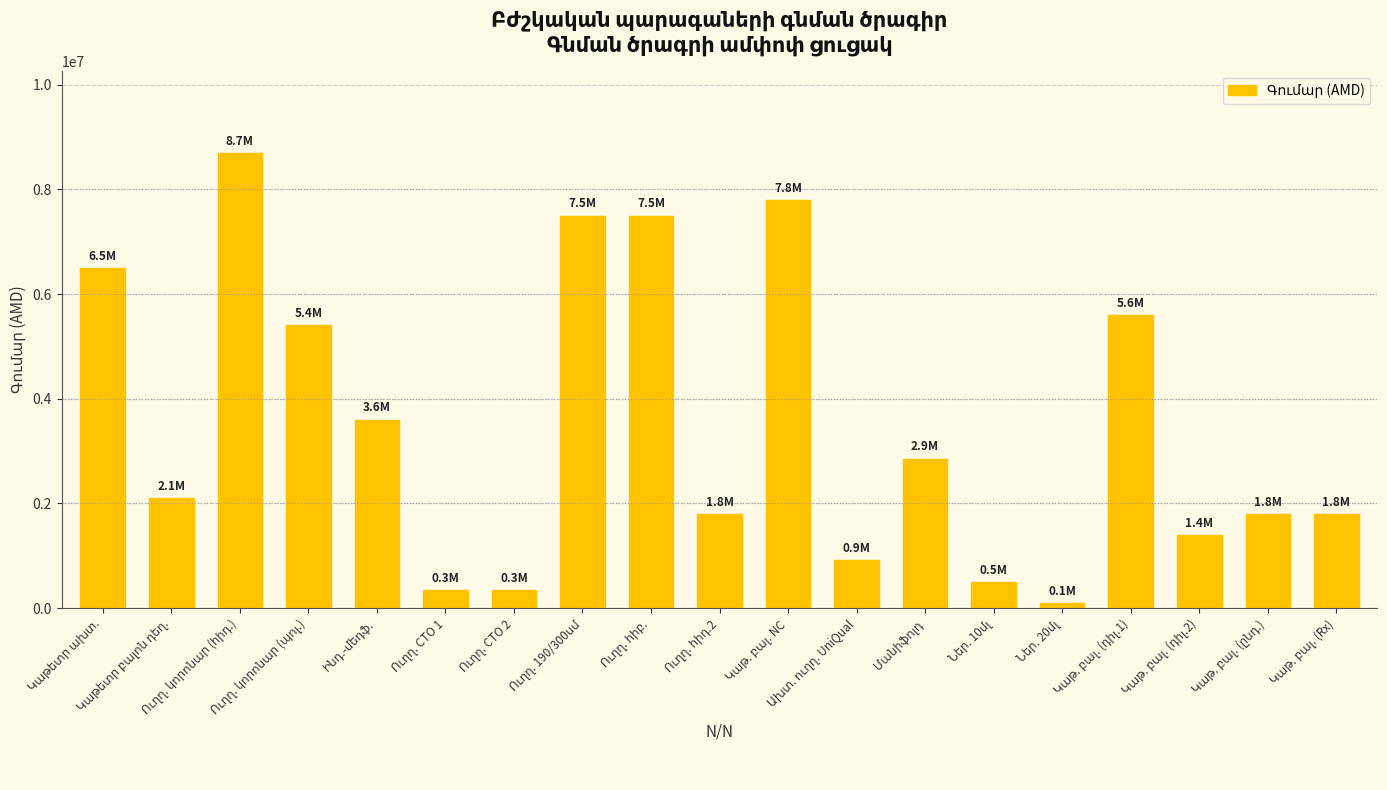

What is the sum of all values?

66569600